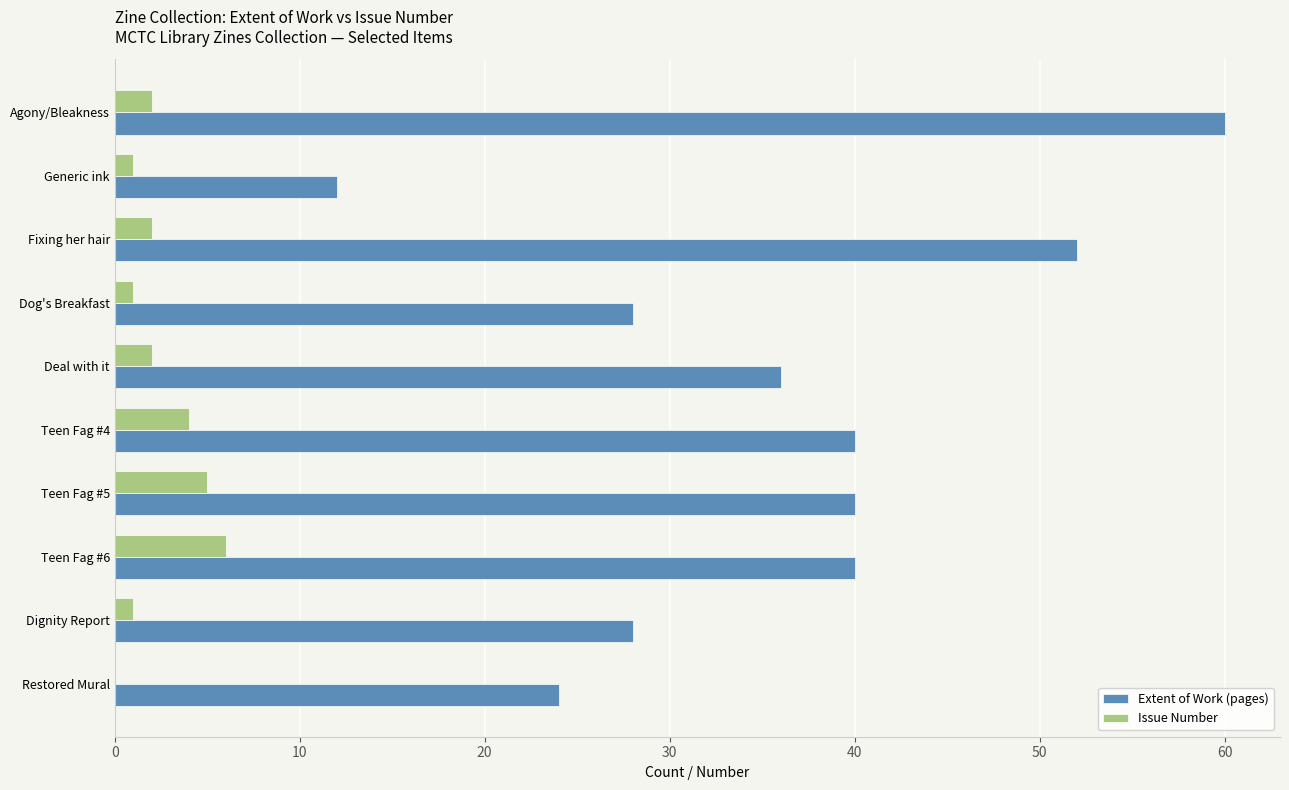

The value of Extent of Work (pages) at Deal with it is 36. True or false?

True